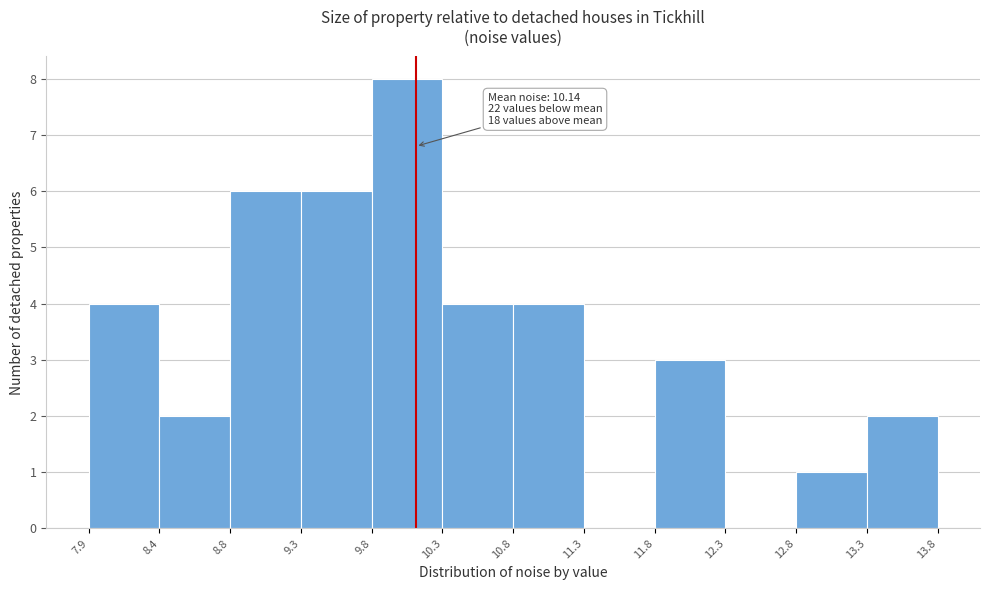

Which range on the x-axis has the tallest bar?

9.8 to 10.3